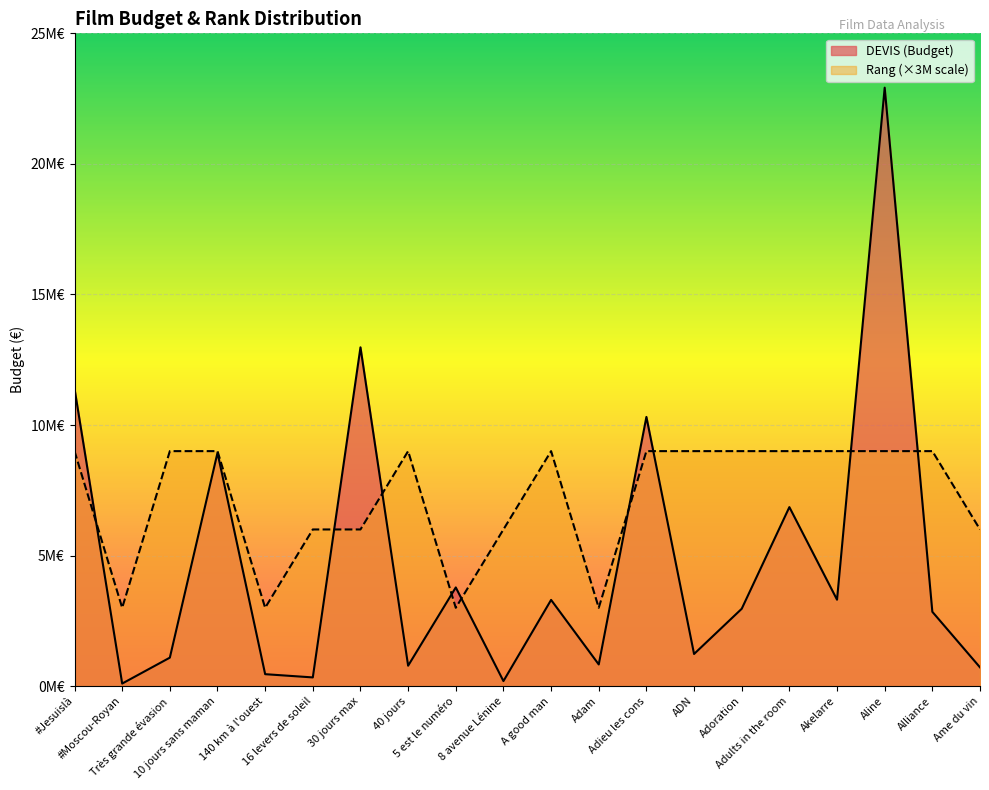

How many data points in DEVIS (Budget) are above 2962618?

9